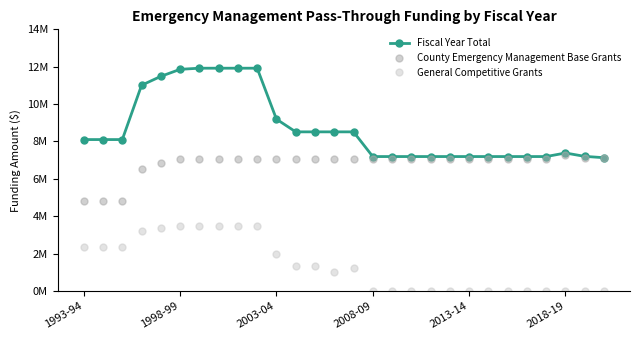

True or false: General Competitive Grants and Fiscal Year Total intersect in this chart.

False